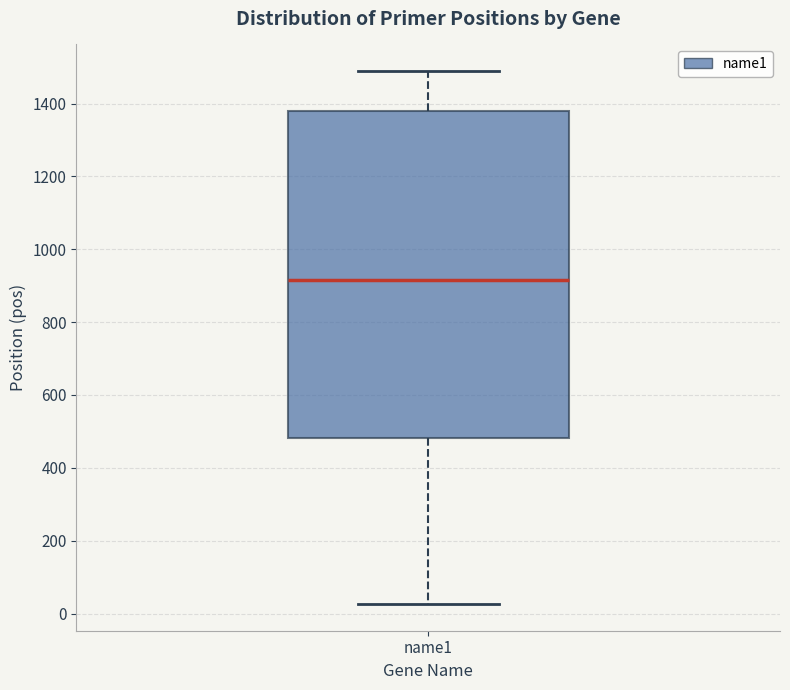

Where does the upper whisker of the box for name1 end on the y-axis? The values are not printed on the chart, so give them approximately, as read against the axis.

1480